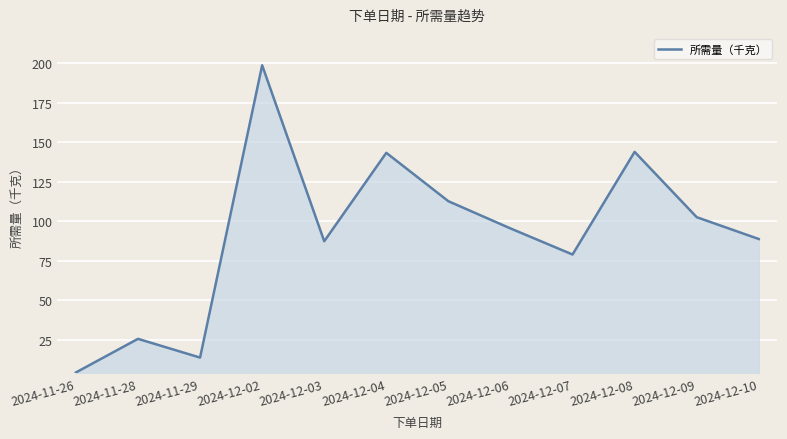

Which has a higher value, 2024-12-03 or 2024-11-29?

2024-12-03